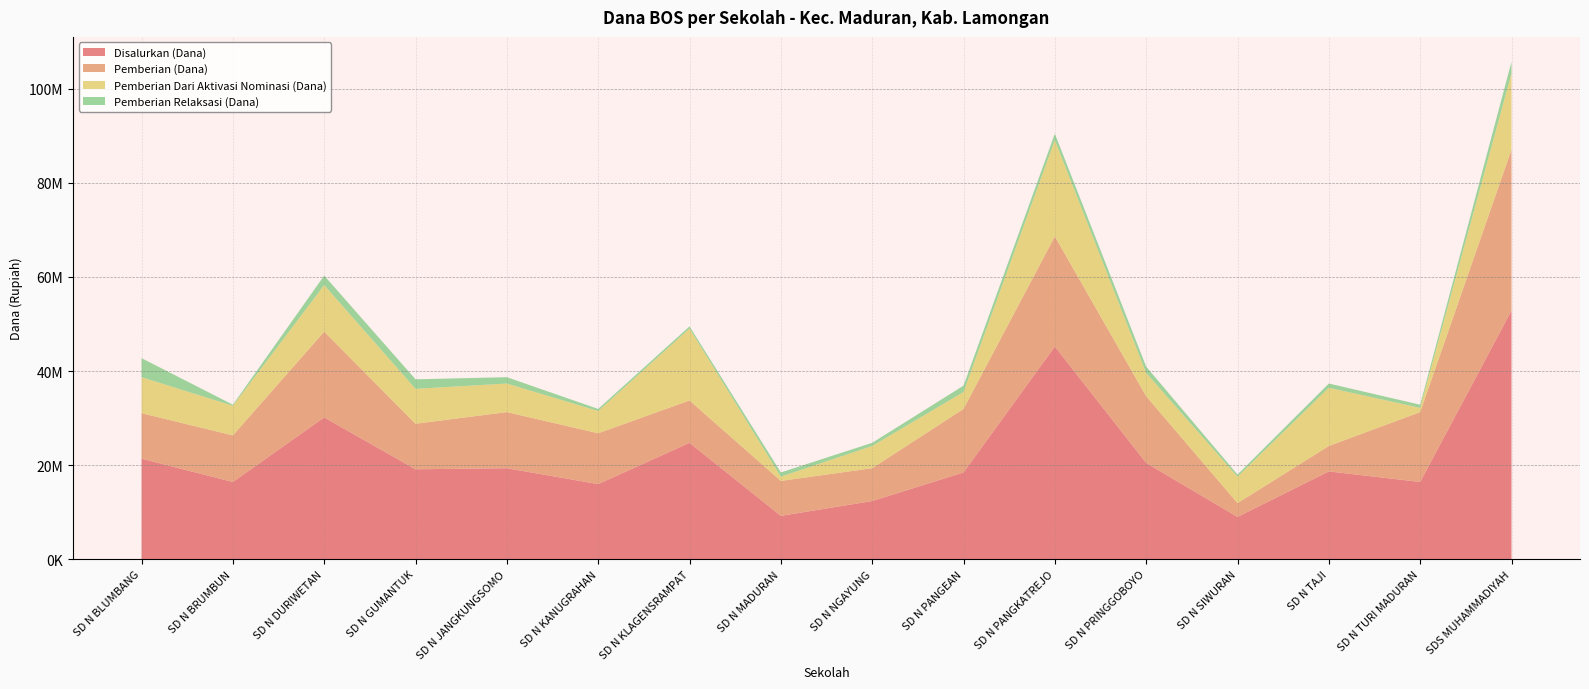

Reading right to left, what are all the values shown in this chart?

Disalurkan (Dana): SDS MUHAMMADIYAH=52875000	SD N TURI MADURAN=16425000	SD N TAJI=18675000	SD N SIWURAN=9000000	SD N PRINGGOBOYO=20475000	SD N PANGKATREJO=45225000	SD N PANGEAN=18450000	SD N NGAYUNG=12375000	SD N MADURAN=9225000	SD N KLAGENSRAMPAT=24750000	SD N KANUGRAHAN=15975000	SD N JANGKUNGSOMO=19350000	SD N GUMANTUK=19125000	SD N DURIWETAN=30150000	SD N BRUMBUN=16425000	SD N BLUMBANG=21375000
Pemberian (Dana): SDS MUHAMMADIYAH=34200000	SD N TURI MADURAN=14850000	SD N TAJI=5400000	SD N SIWURAN=2925000	SD N PRINGGOBOYO=14175000	SD N PANGKATREJO=23400000	SD N PANGEAN=13500000	SD N NGAYUNG=6975000	SD N MADURAN=7425000	SD N KLAGENSRAMPAT=9000000	SD N KANUGRAHAN=10800000	SD N JANGKUNGSOMO=11925000	SD N GUMANTUK=9675000	SD N DURIWETAN=18225000	SD N BRUMBUN=9900000	SD N BLUMBANG=9675000
Pemberian Dari Aktivasi Nominasi (Dana): SDS MUHAMMADIYAH=16200000	SD N TURI MADURAN=900000	SD N TAJI=12375000	SD N SIWURAN=5625000	SD N PRINGGOBOYO=4950000	SD N PANGKATREJO=20475000	SD N PANGEAN=3600000	SD N NGAYUNG=4725000	SD N MADURAN=900000	SD N KLAGENSRAMPAT=15300000	SD N KANUGRAHAN=4725000	SD N JANGKUNGSOMO=6075000	SD N GUMANTUK=7425000	SD N DURIWETAN=9900000	SD N BRUMBUN=6300000	SD N BLUMBANG=7650000
Pemberian Relaksasi (Dana): SDS MUHAMMADIYAH=2475000	SD N TURI MADURAN=675000	SD N TAJI=900000	SD N SIWURAN=450000	SD N PRINGGOBOYO=1350000	SD N PANGKATREJO=1350000	SD N PANGEAN=1350000	SD N NGAYUNG=675000	SD N MADURAN=900000	SD N KLAGENSRAMPAT=450000	SD N KANUGRAHAN=450000	SD N JANGKUNGSOMO=1350000	SD N GUMANTUK=2025000	SD N DURIWETAN=2025000	SD N BRUMBUN=225000	SD N BLUMBANG=4050000